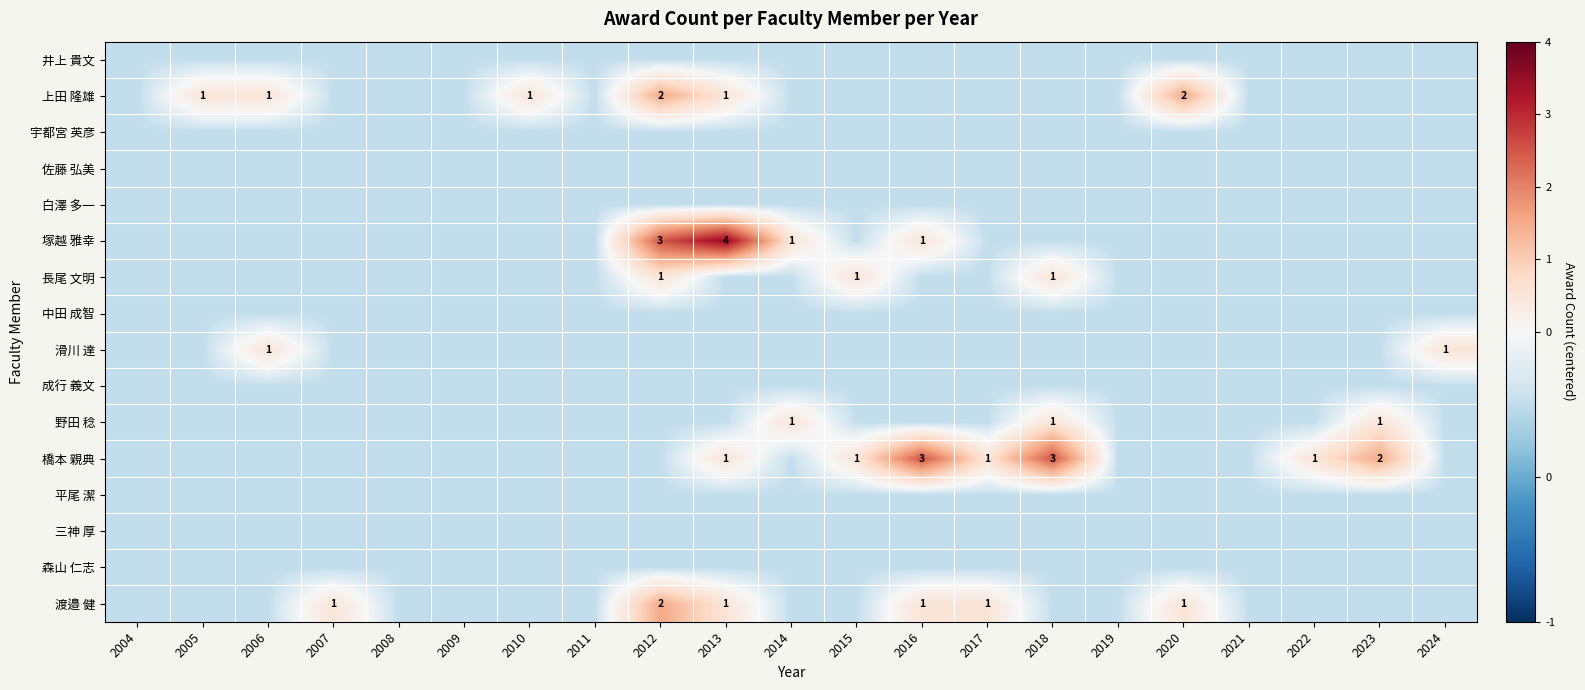

What is the minimum value shown in the chart?

-0.5